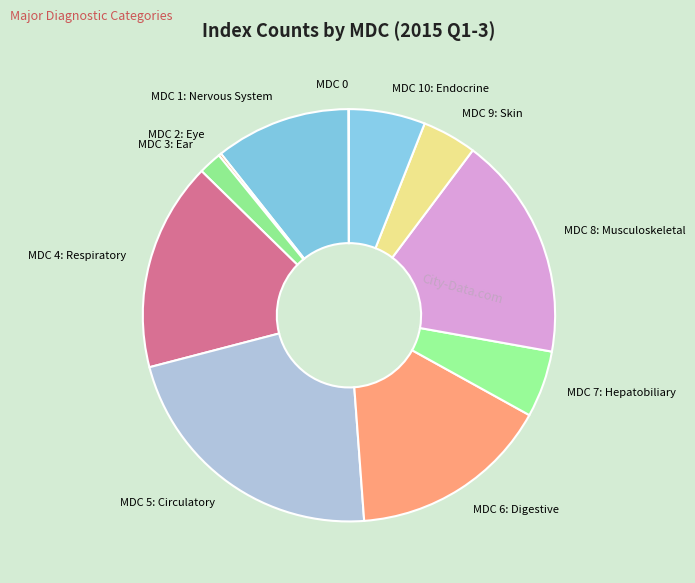

Is there any slice that represents more than half of the pie?

No